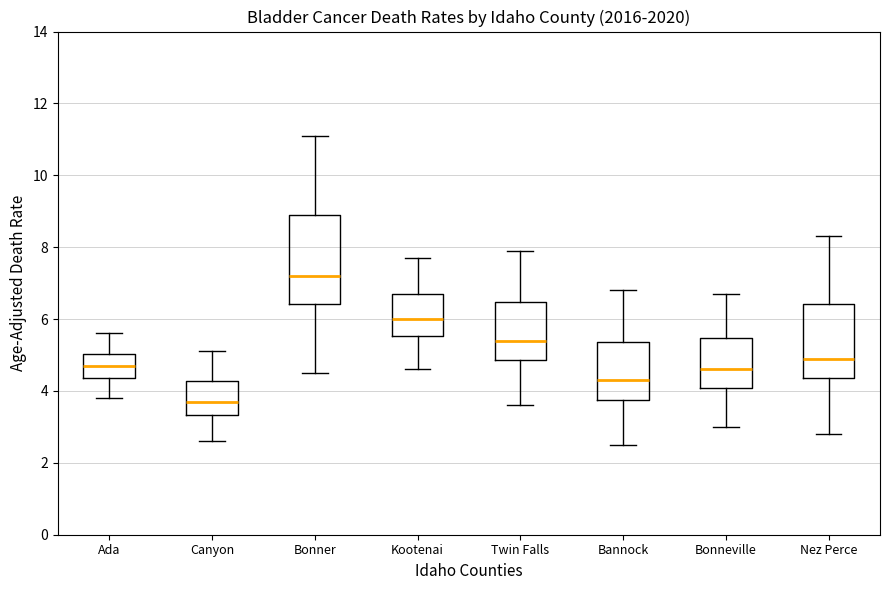

Reading left to right, transcribe this box plot: for each box, give where its median line is, the range the box spans, and where its two whiskers end, as read against the y-axis. The values are not printed on the chart, so give them approximately, as read against the axis.

Ada: median 4.8, box 4.4 to 5.0, whiskers 3.8 to 5.6
Canyon: median 3.8, box 3.4 to 4.2, whiskers 2.6 to 5.2
Bonner: median 7.2, box 6.4 to 8.8, whiskers 4.6 to 11.2
Kootenai: median 6.0, box 5.6 to 6.6, whiskers 4.6 to 7.8
Twin Falls: median 5.4, box 4.8 to 6.4, whiskers 3.6 to 8.0
Bannock: median 4.4, box 3.8 to 5.4, whiskers 2.6 to 6.8
Bonneville: median 4.6, box 4.0 to 5.4, whiskers 3.0 to 6.8
Nez Perce: median 5.0, box 4.4 to 6.4, whiskers 2.8 to 8.4